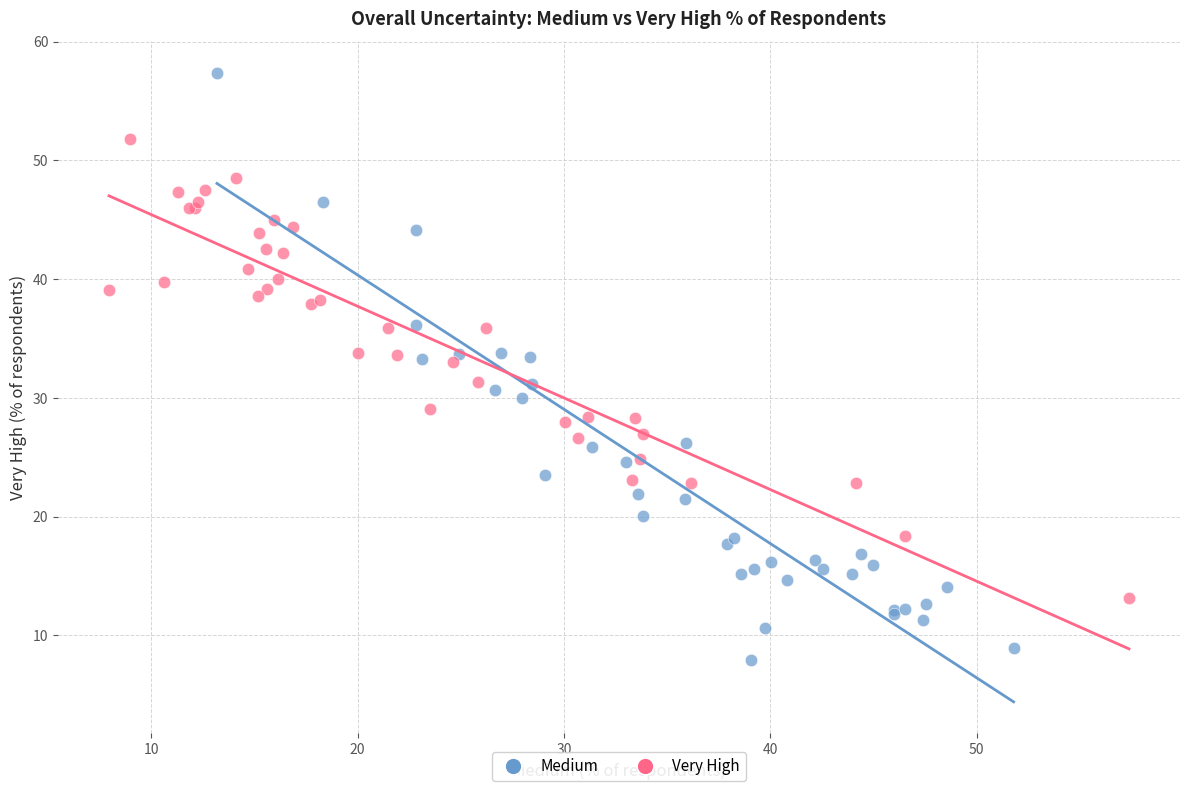

Which series has the widest spread of Y values?

Medium